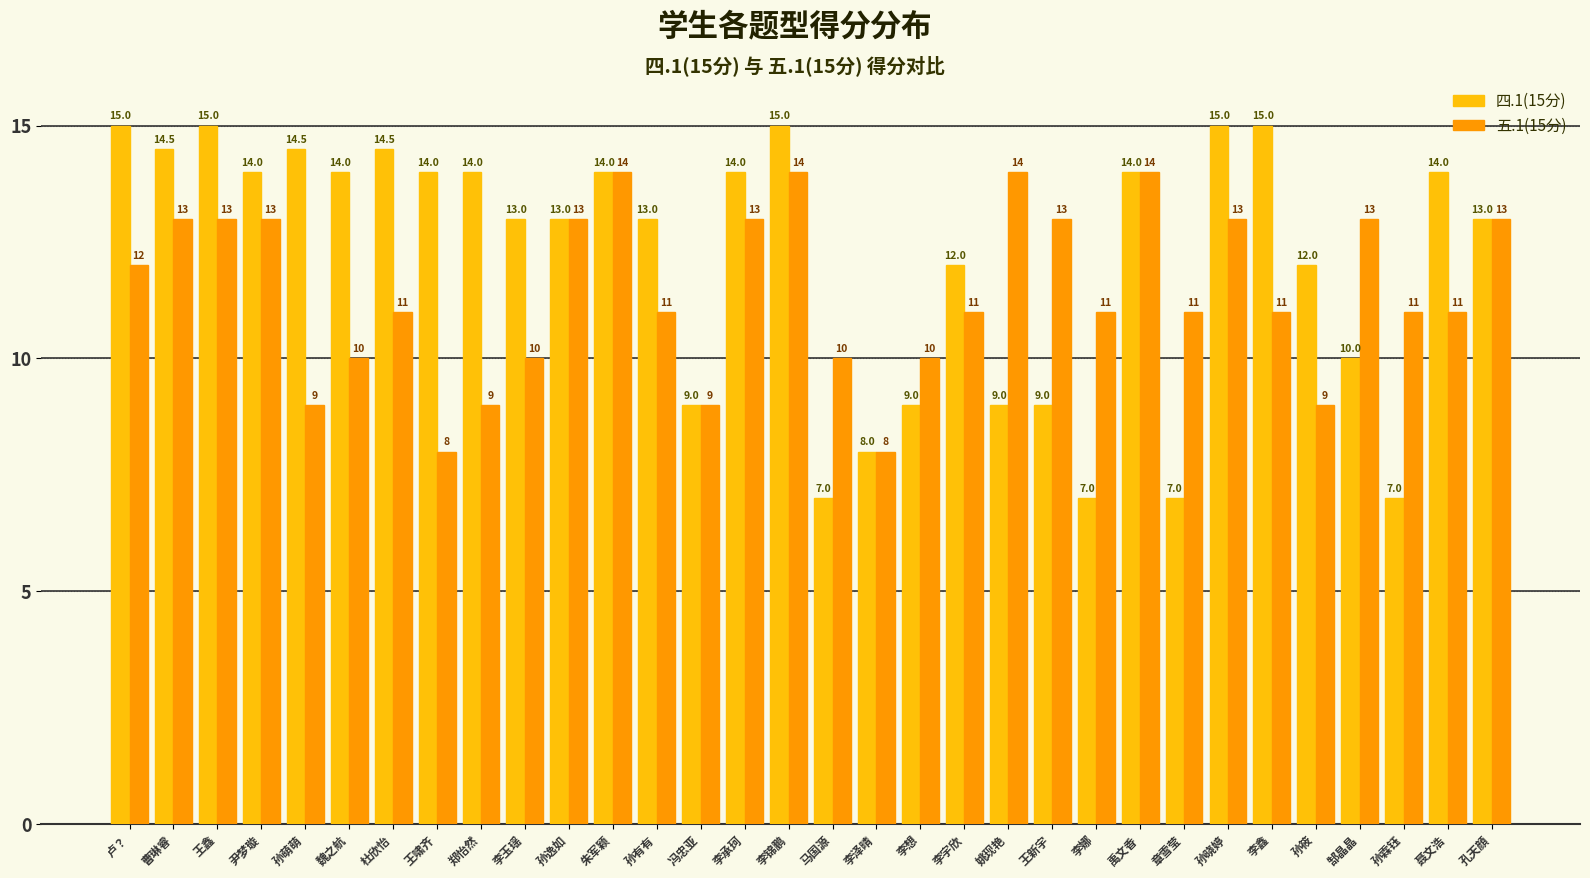

Reading right to left, extract all data points from this chart.

四.1(15分): 13.0	14.0	7.0	10.0	12.0	15.0	15.0	7.0	14.0	7.0	9.0	9.0	12.0	9.0	8.0	7.0	15.0	14.0	9.0	13.0	14.0	13.0	13.0	14.0	14.0	14.5	14.0	14.5	14.0	15.0	14.5	15.0
五.1(15分): 13.0	11.0	11.0	13.0	9.0	11.0	13.0	11.0	14.0	11.0	13.0	14.0	11.0	10.0	8.0	10.0	14.0	13.0	9.0	11.0	14.0	13.0	10.0	9.0	8.0	11.0	10.0	9.0	13.0	13.0	13.0	12.0